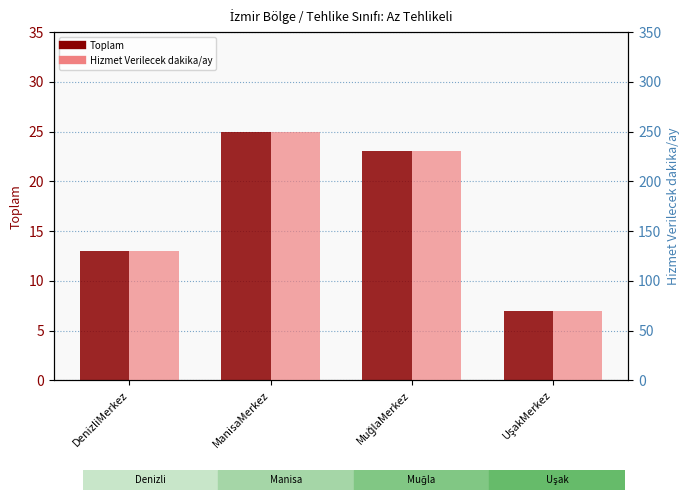

What is the label of the 1st bar from the left?

DenizliMerkez